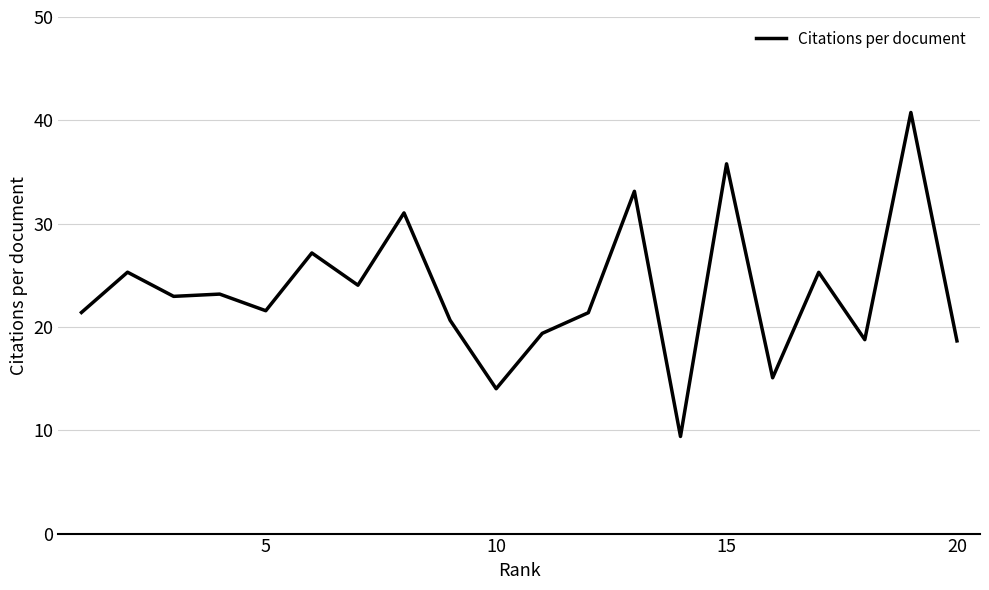

What is the difference between the maximum and minimum values?

31.4